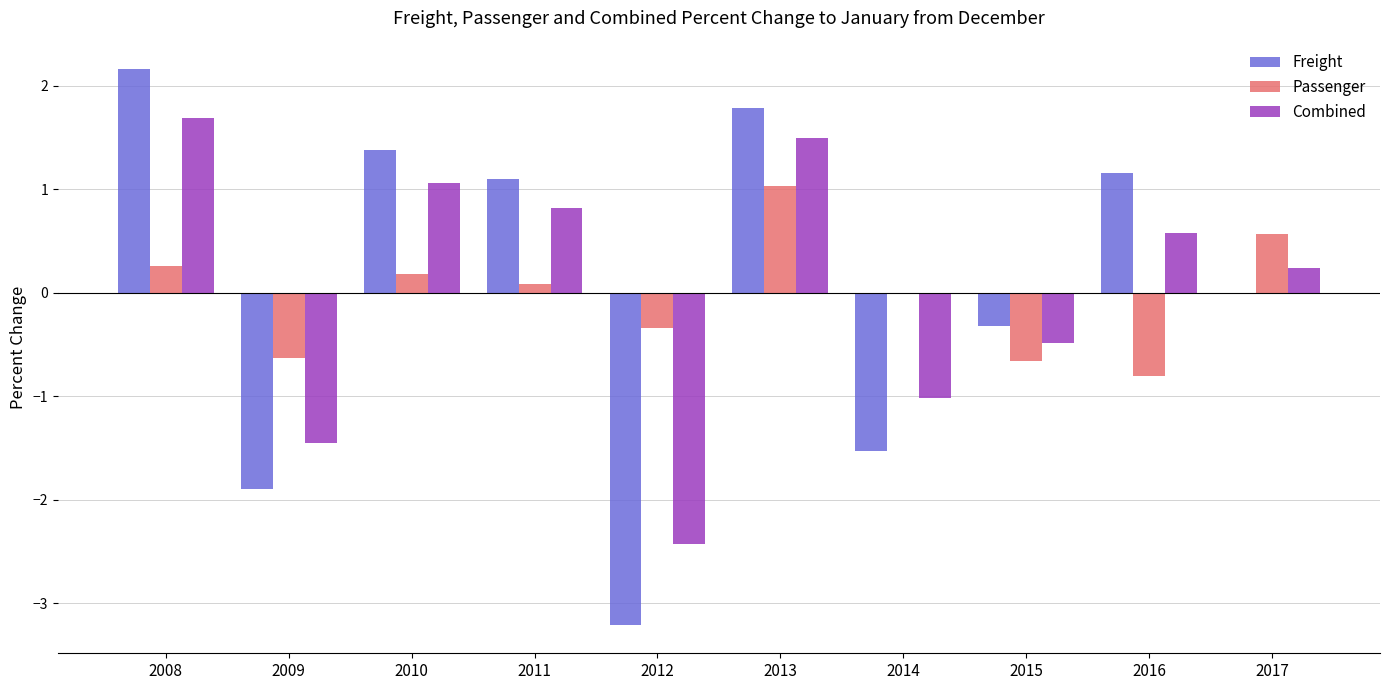

Reading left to right, list all the values displayed in this chart.

Freight: 2008=2.2	2009=-1.9	2010=1.4	2011=1.1	2012=-3.2	2013=1.8	2014=-1.5	2015=-0.3	2016=1.2	2017=0.0
Passenger: 2008=0.3	2009=-0.6	2010=0.2	2011=0.1	2012=-0.3	2013=1.0	2014=0.0	2015=-0.7	2016=-0.8	2017=0.6
Combined: 2008=1.7	2009=-1.5	2010=1.1	2011=0.8	2012=-2.4	2013=1.5	2014=-1.0	2015=-0.5	2016=0.6	2017=0.2